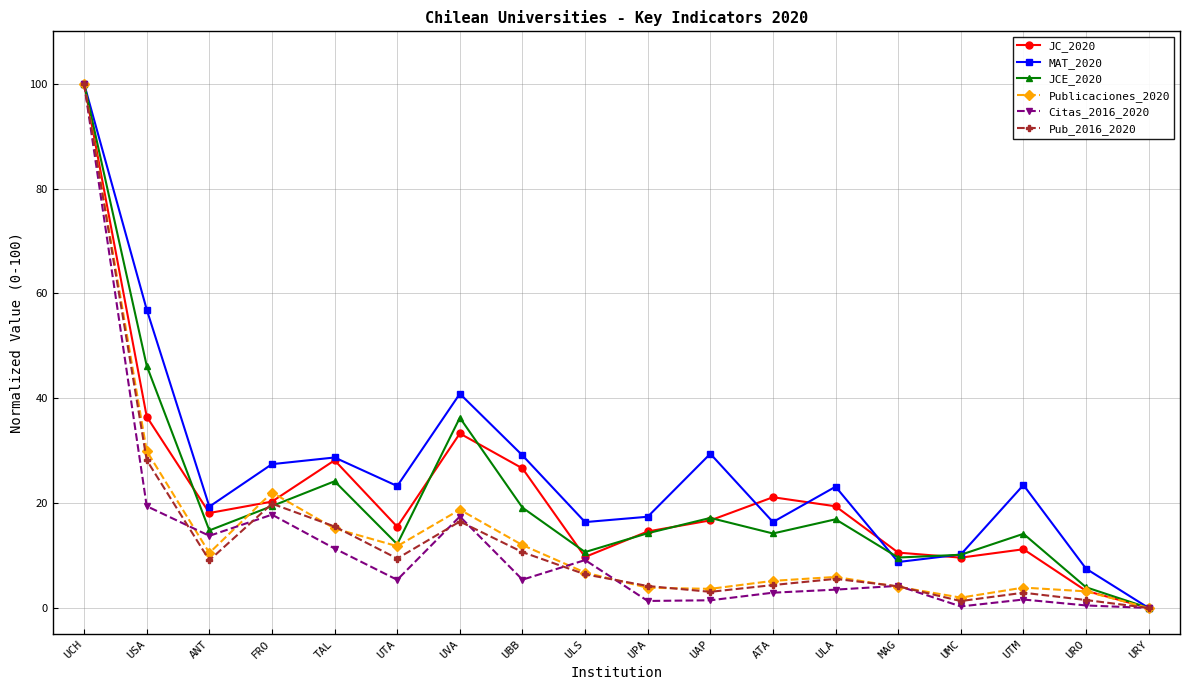

How many values in MAT_2020 are above zero?

17